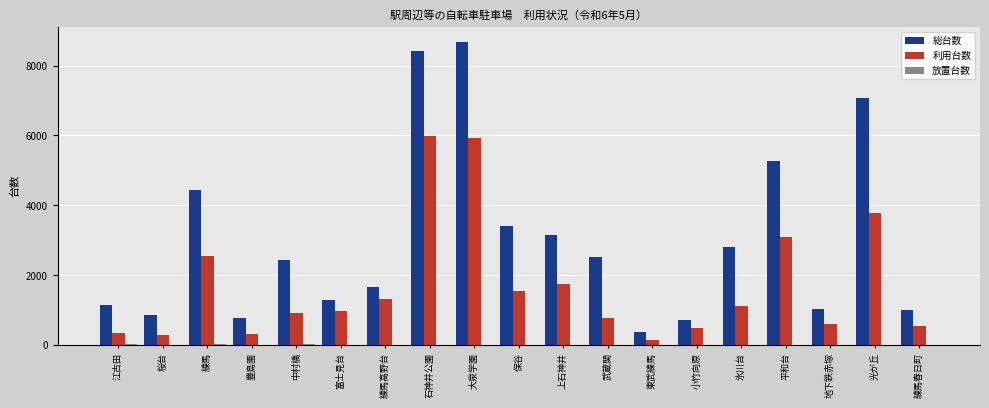

Between 豊島園 and 保谷, which series saw the biggest shift?

総台数